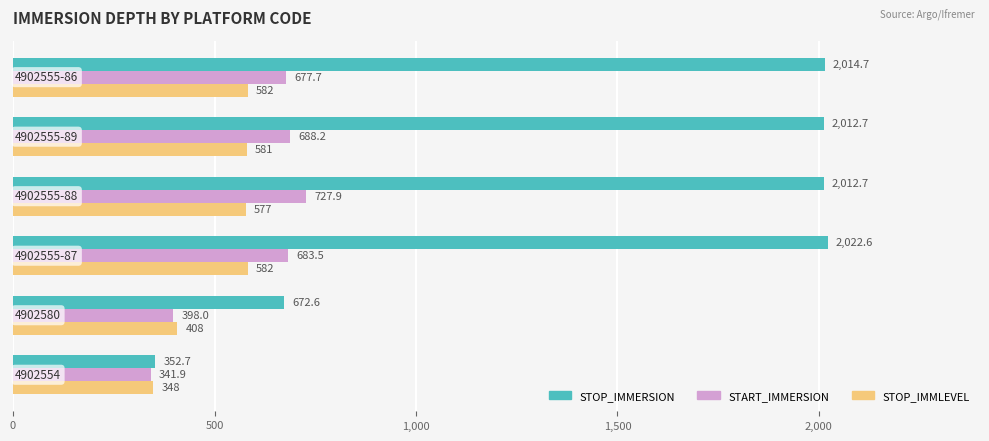

What is the average value of the STOP_IMMERSION series?

1514.7